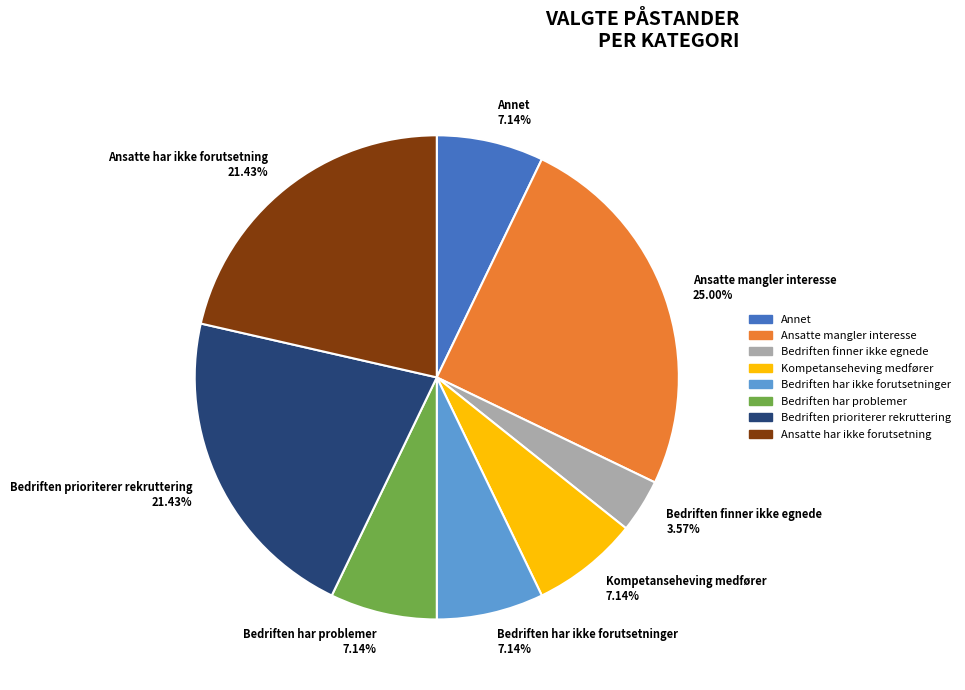

To the nearest percent, what is the difference between the largest and smallest slice percentages?

21%